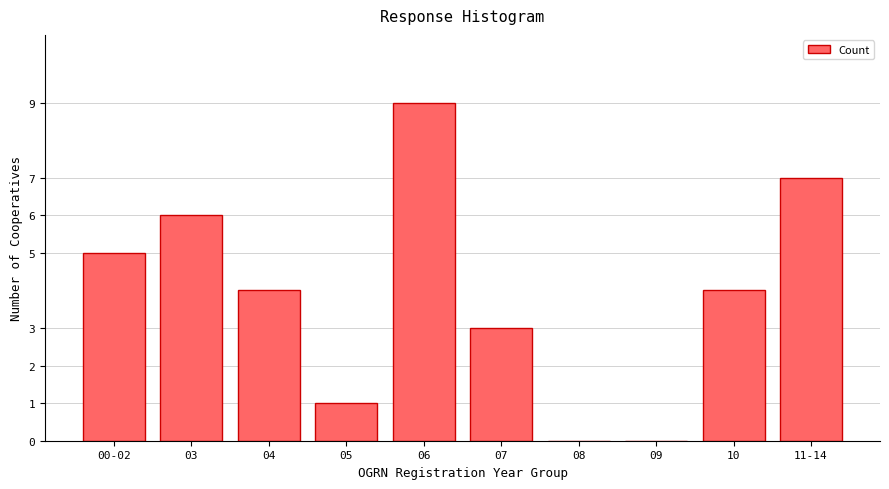

Reading right to left, what are all the values shown in this chart?

11-14=7	10=4	09=0	08=0	07=3	06=9	05=1	04=4	03=6	00-02=5